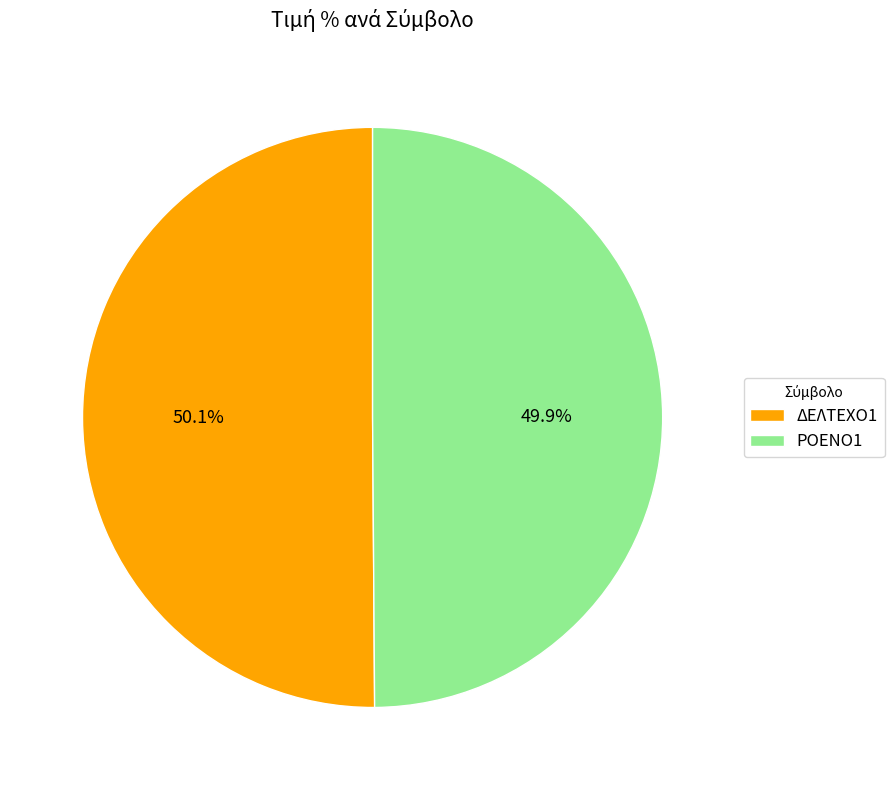

Is the sum of ΡΟΕΝΟ1 and ΔΕΛΤΕΧΟ1 greater than half?

Yes